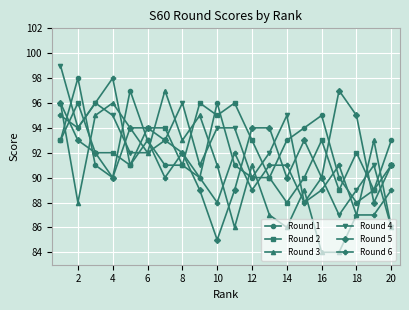

What is the value of the Round 6 point at the 8th from the left?

92